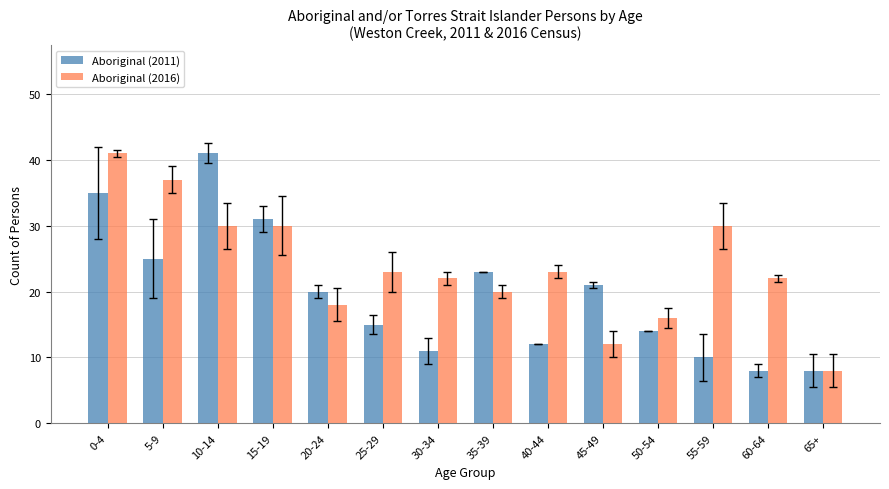

Is it true that Aboriginal (2011) equals 28 at 45-49?

False